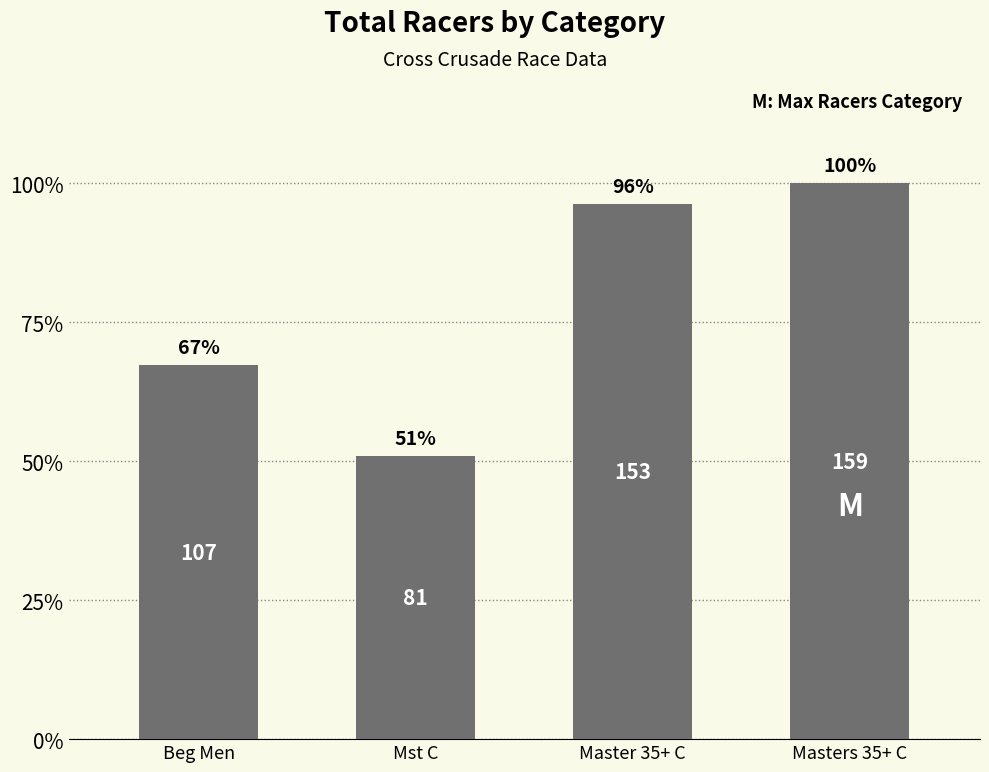

What position from the right is Master 35+ C?

2